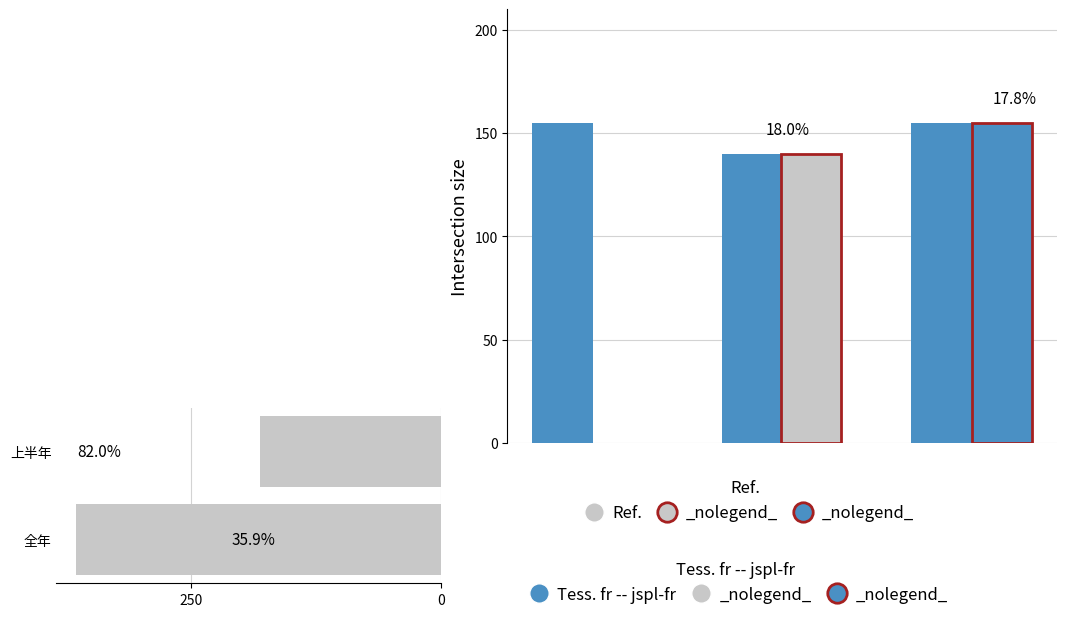

Between 250 and 0, which is larger?

250